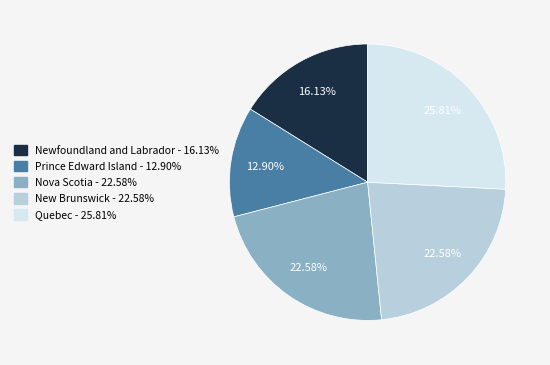

Combined, what portion of the pie is Quebec and New Brunswick?

48.4%